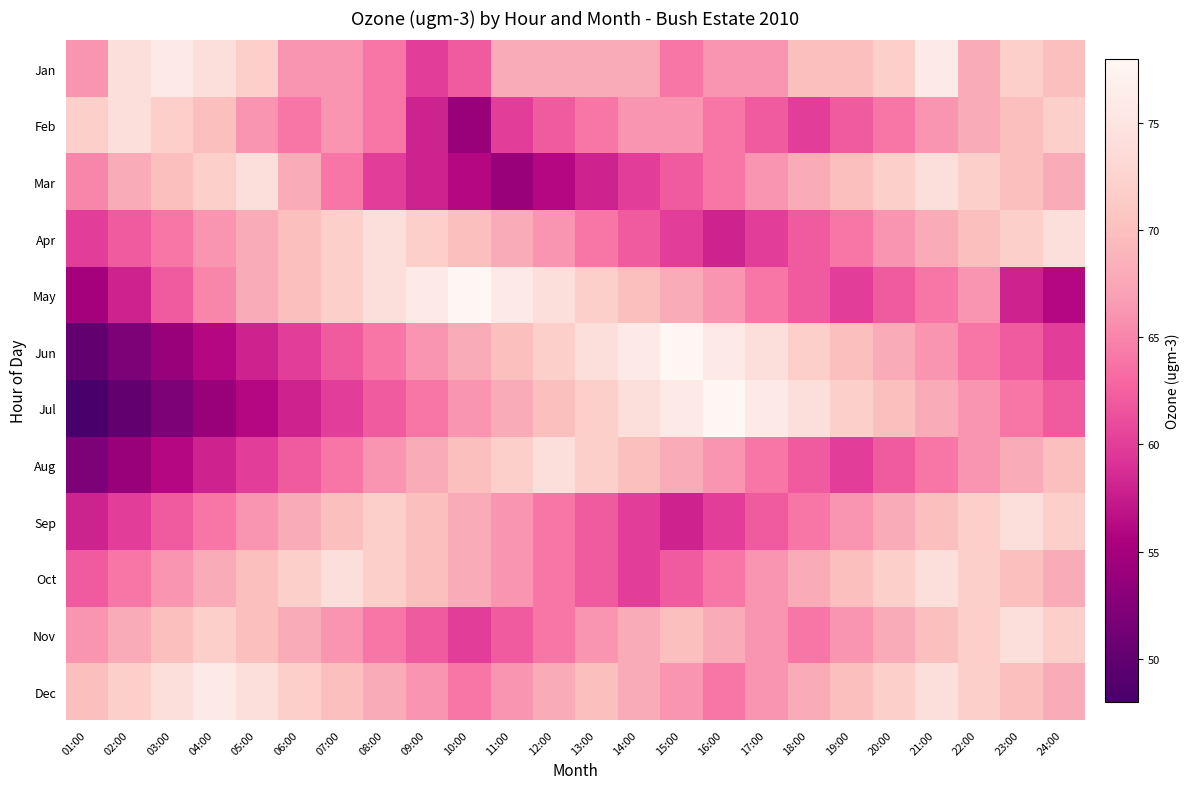

At which category does the chart reach its minimum across all series?

01:00